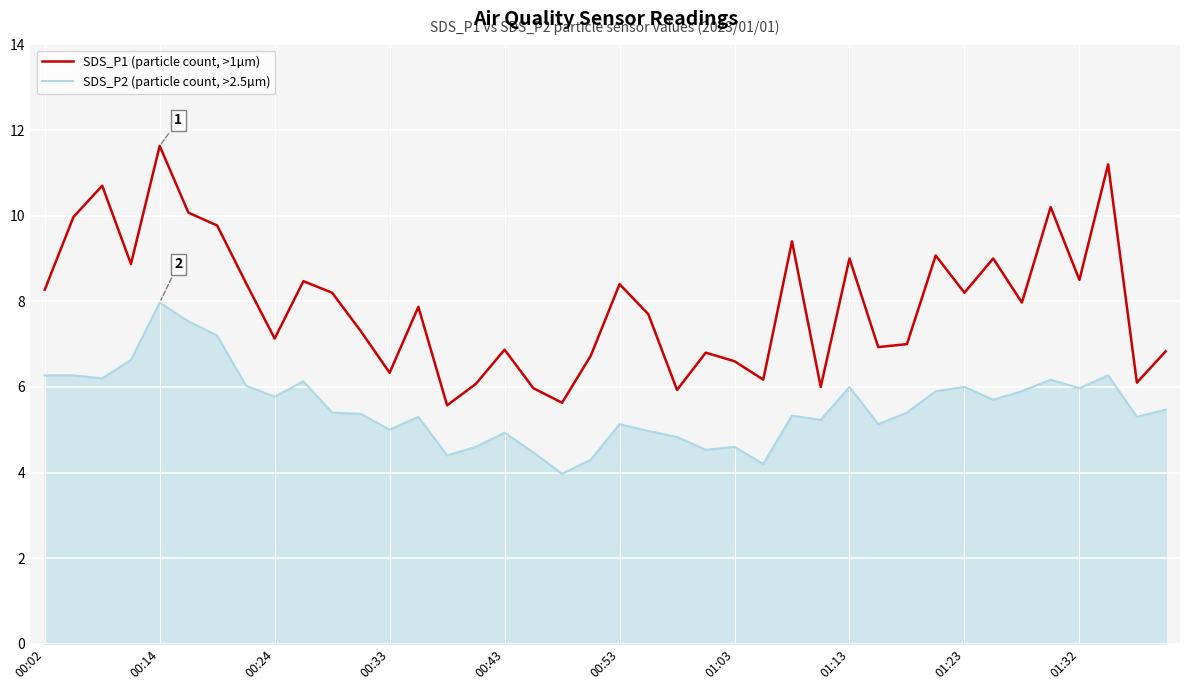

Count the number of categories in the chart.

40